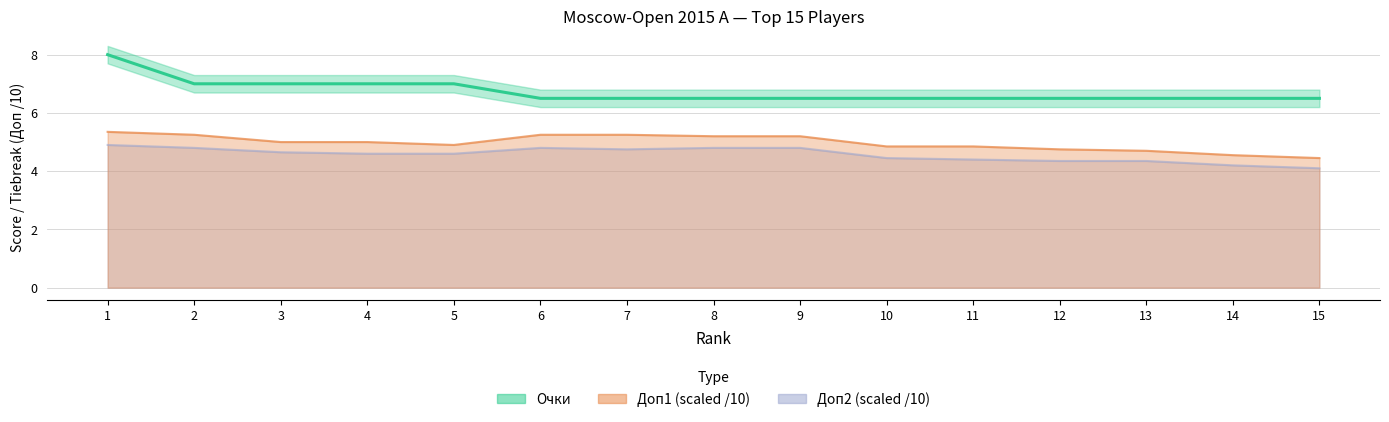

How many lines are shown in the chart?

3